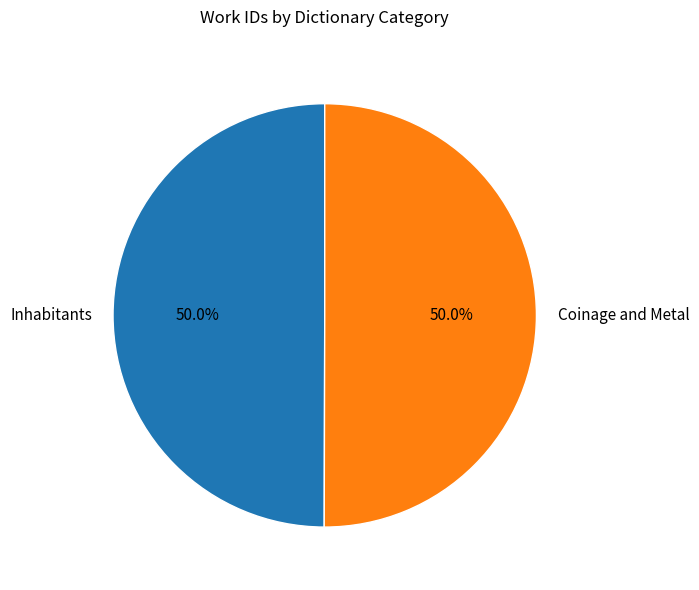

The Inhabitants slice represents 50% of the pie. True or false?

True